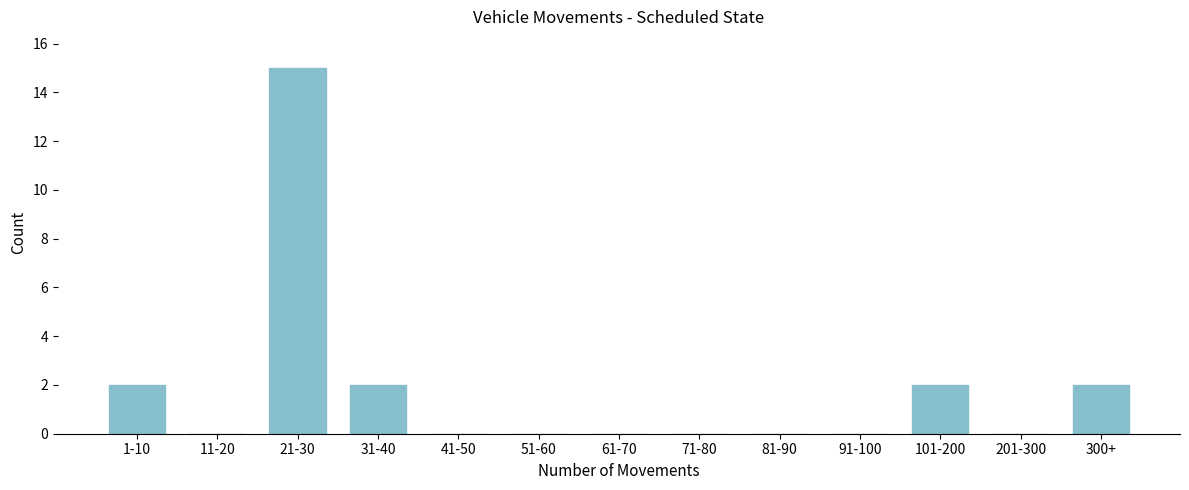

Reading left to right, extract all data points from this chart.

1-10=2	11-20=0	21-30=15	31-40=2	41-50=0	51-60=0	61-70=0	71-80=0	81-90=0	91-100=0	101-200=2	201-300=0	300+=2